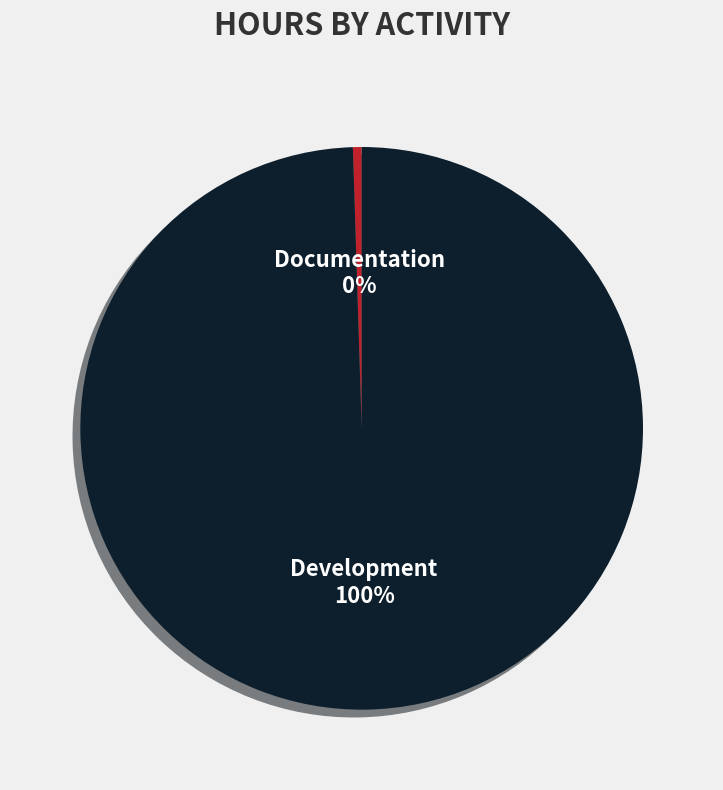

To the nearest percent, what is the difference between the largest and smallest slice percentages?

100%